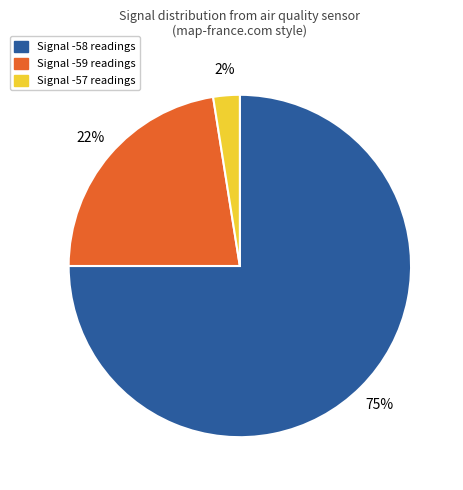

Which slice is the largest?

Signal -58 readings